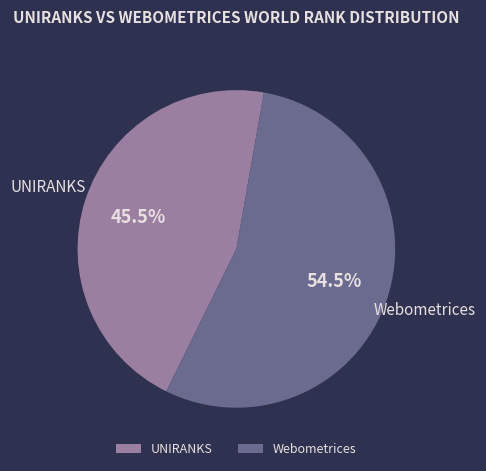

Approximately how many times larger is the value at UNIRANKS compared to Webometrices?

0.8